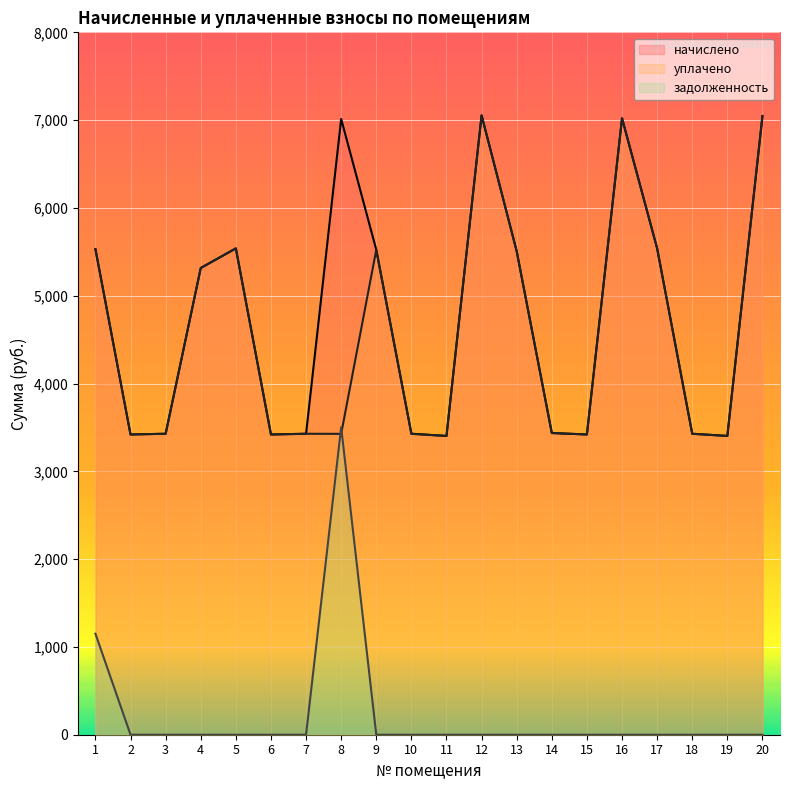

What are all the series names shown in the legend?

начислено, уплачено, задолженность